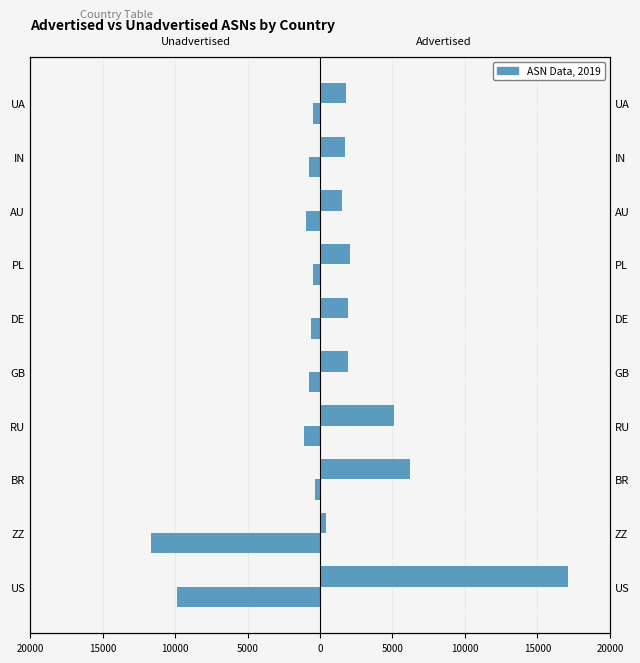

How many groups of bars are there?

10